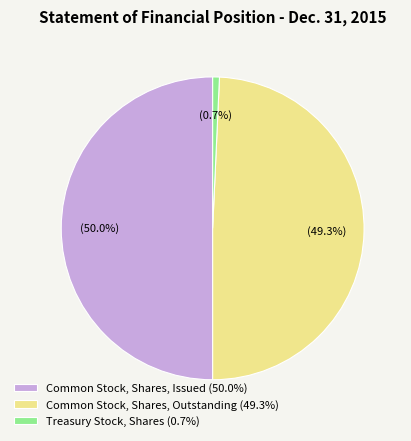

What percentage is NOT represented by Treasury Stock, Shares?

99.3%